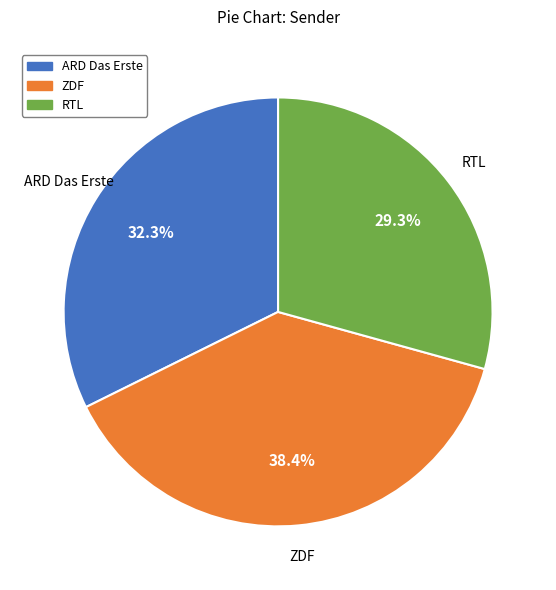

Does any single category account for the majority?

No